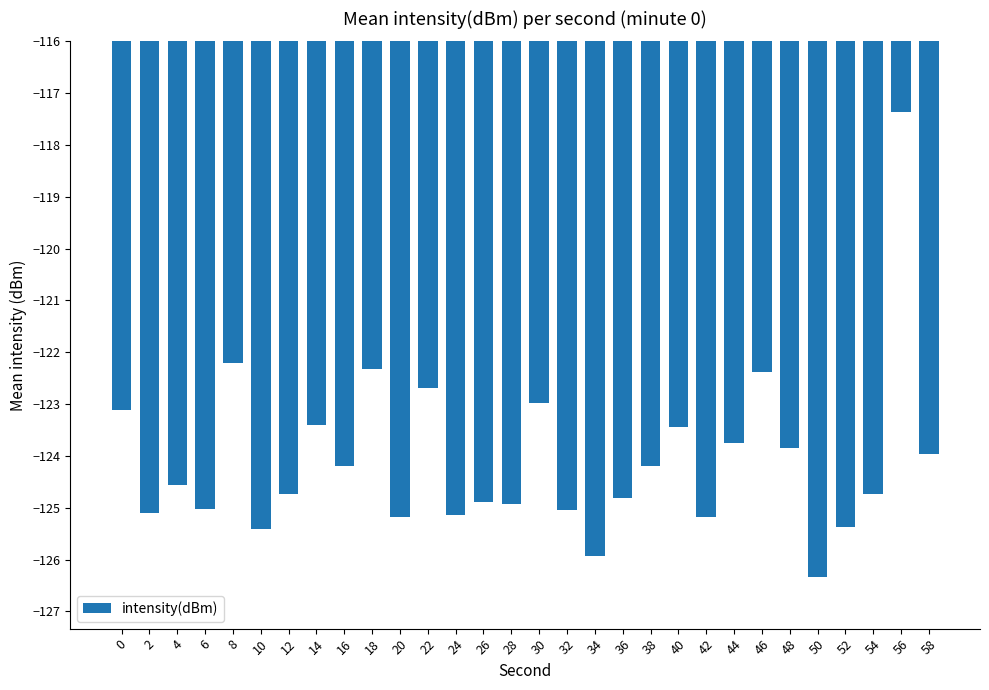

The value at 52 is -125.4. True or false?

True